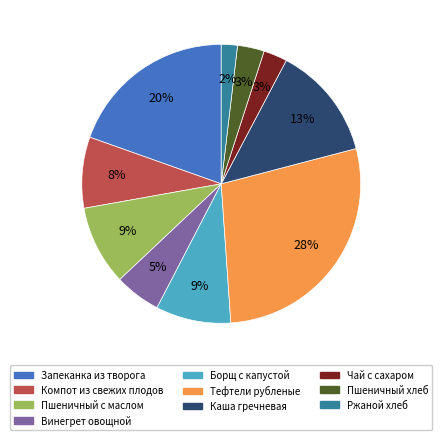

To the nearest percent, what portion does Пшеничный с маслом represent?

9%